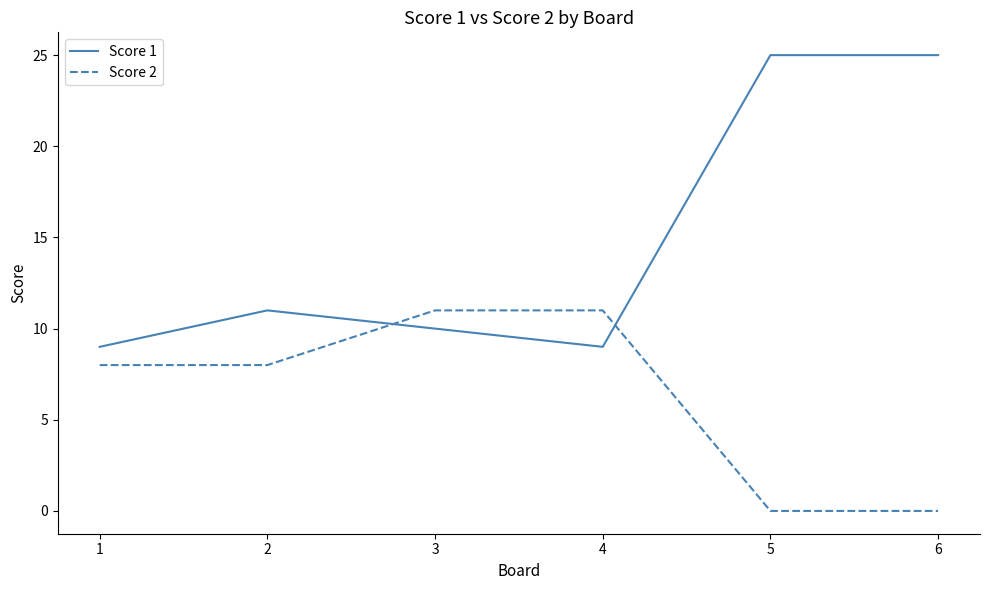

Rank the series by their average value, from lowest to highest.

Score 2, Score 1